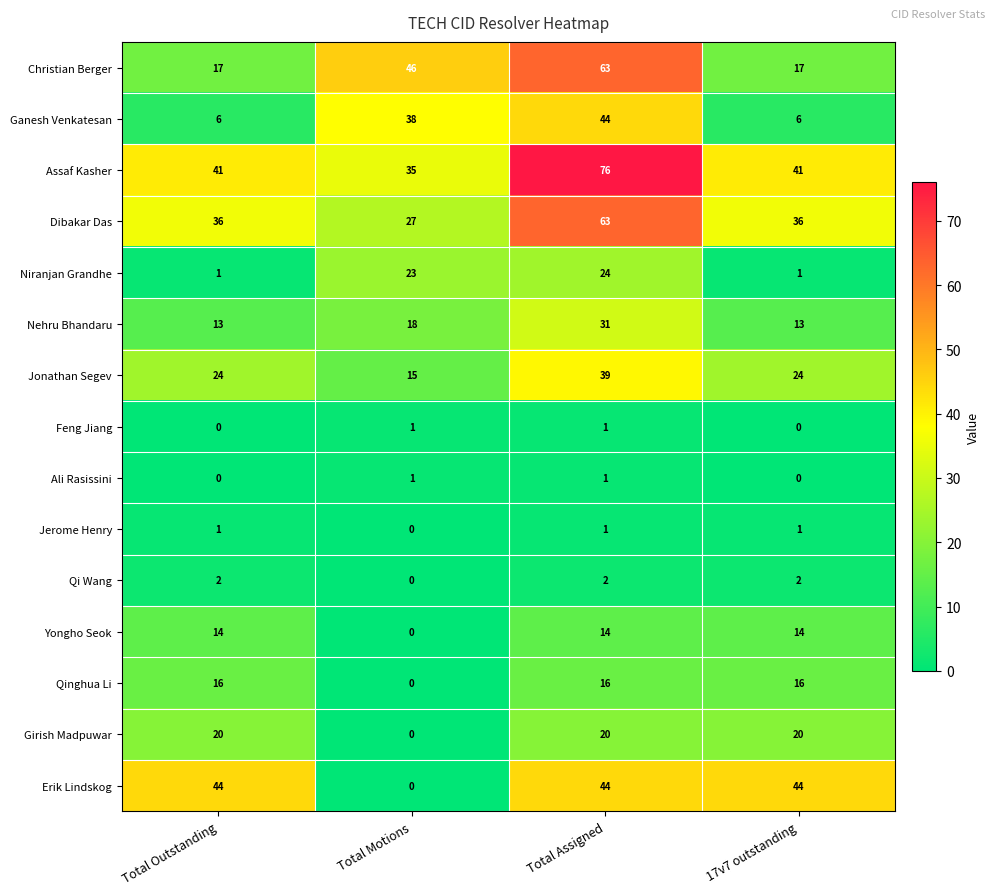

The Dibakar Das series shows 11 at Total Motions. True or false?

False